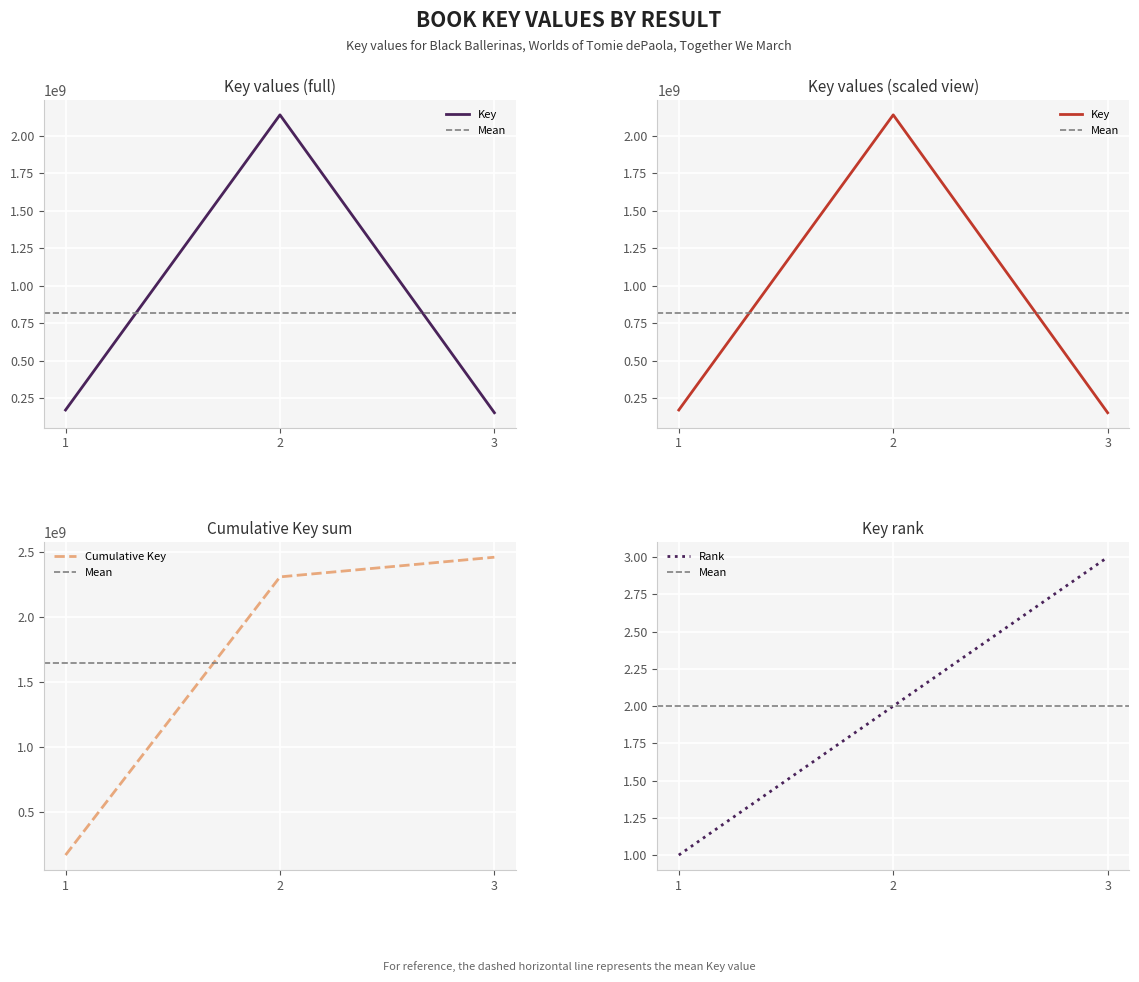

Which category has the lowest value across all series?

3